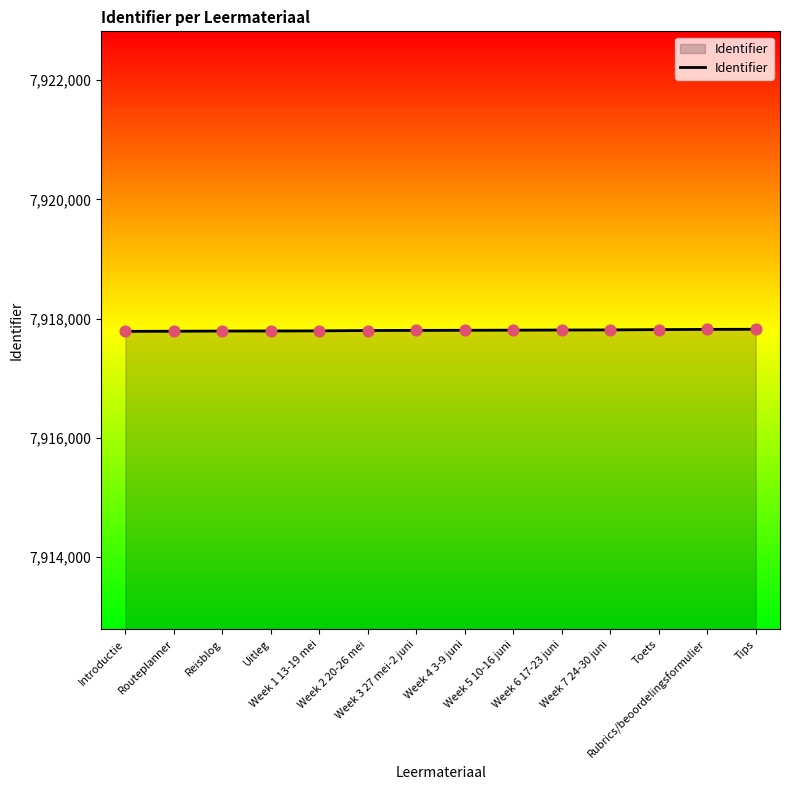

What is the change in value from Week 3 27 mei-2 juni to Week 5 10-16 juni?

+4